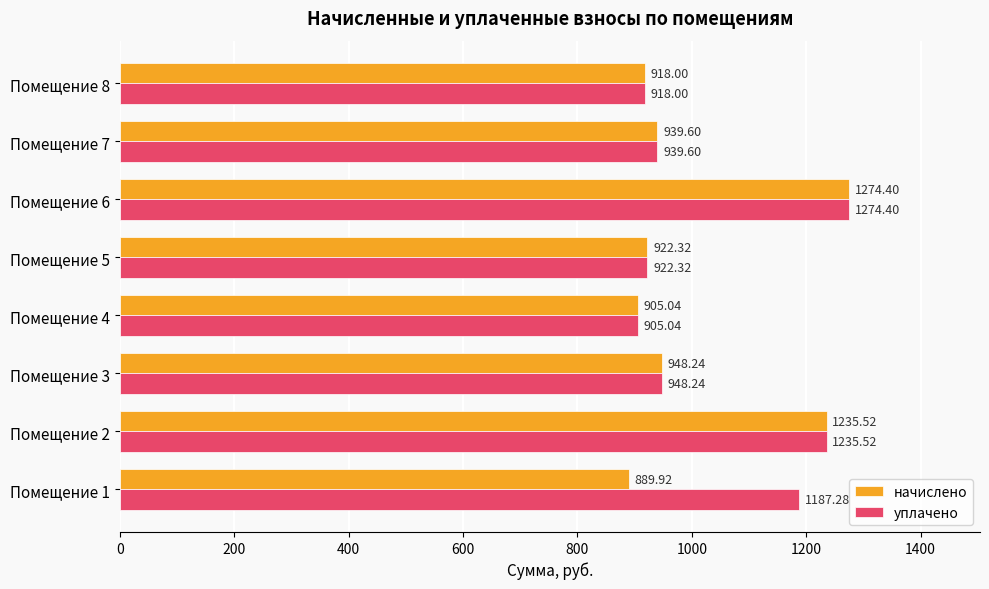

What is the sum of the уплачено values at Помещение 7 and Помещение 3?

1887.8